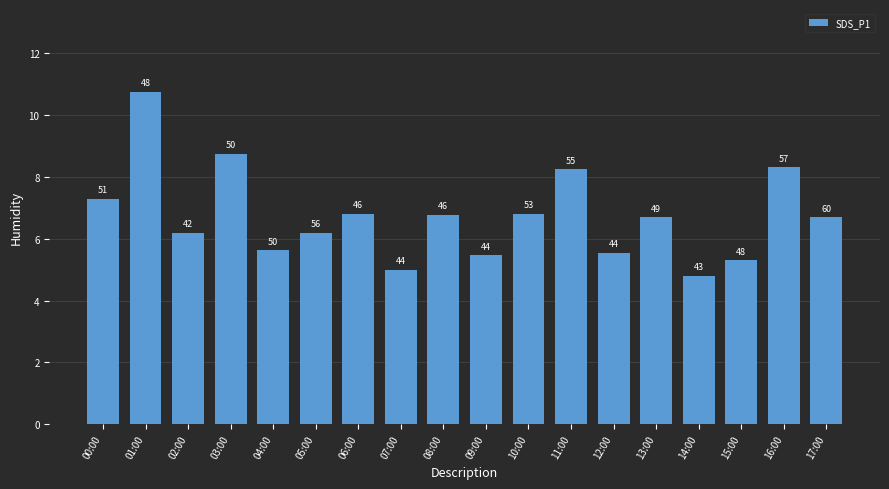

What is the change in value from 13:00 to 16:00?

+1.6